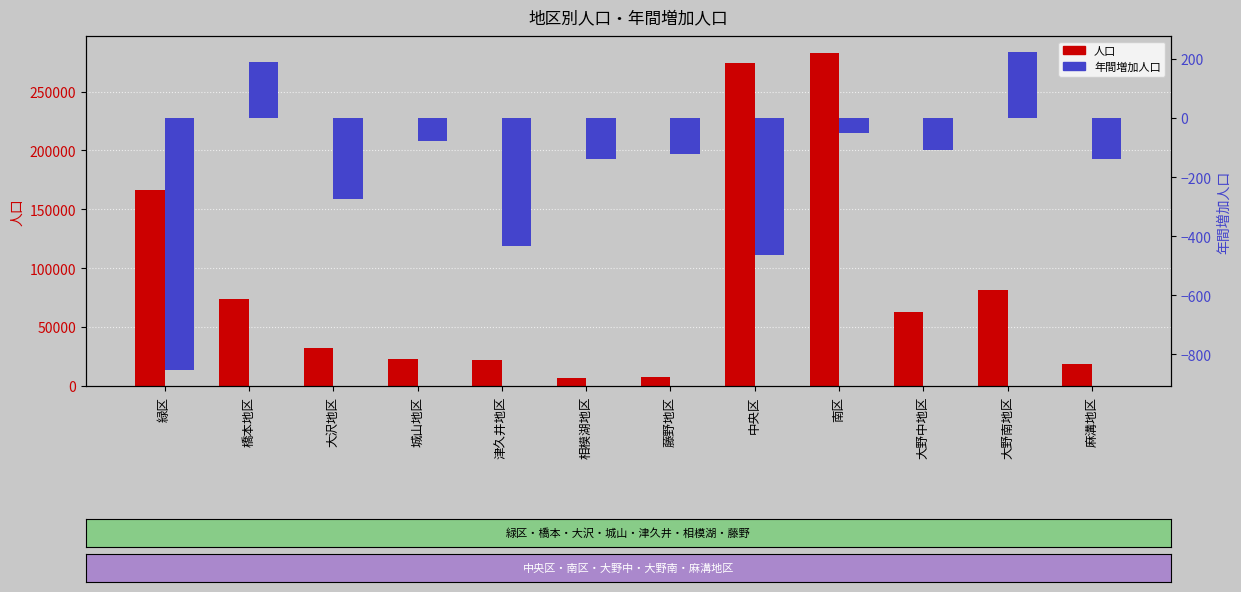

What is the difference between the 年間増加人口 values at 橋本地区 and 中央区?

654